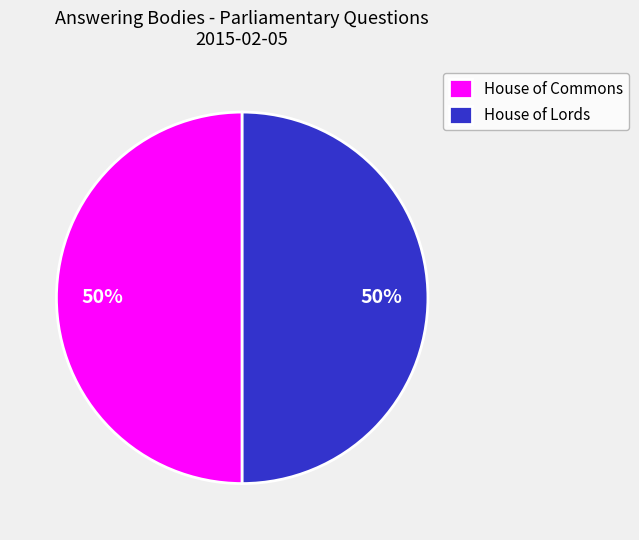

Is it true that House of Lords is 50% of the pie?

True